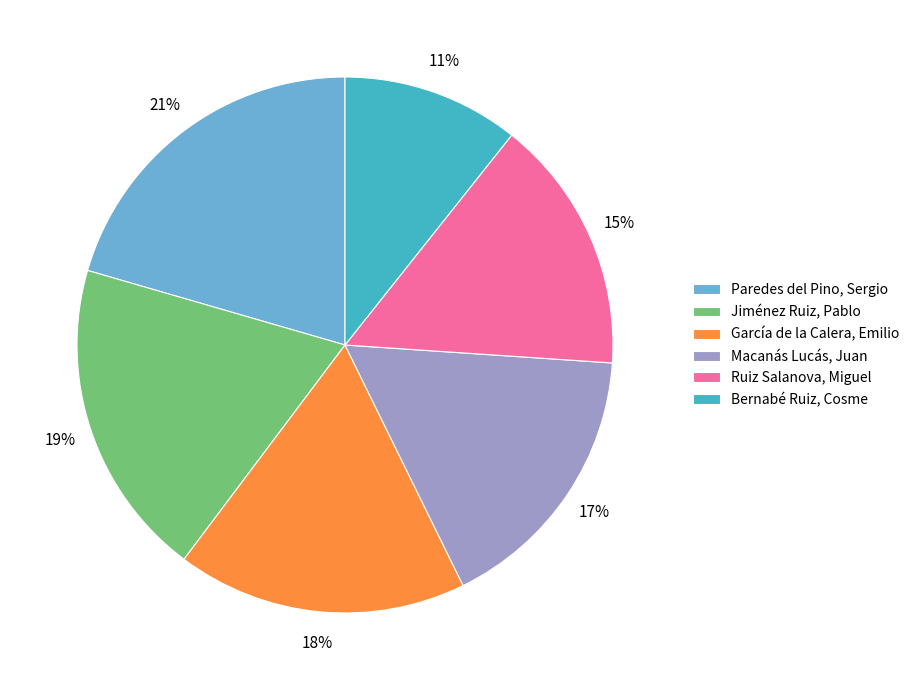

Which has a higher value, García de la Calera, Emilio or Ruiz Salanova, Miguel?

García de la Calera, Emilio